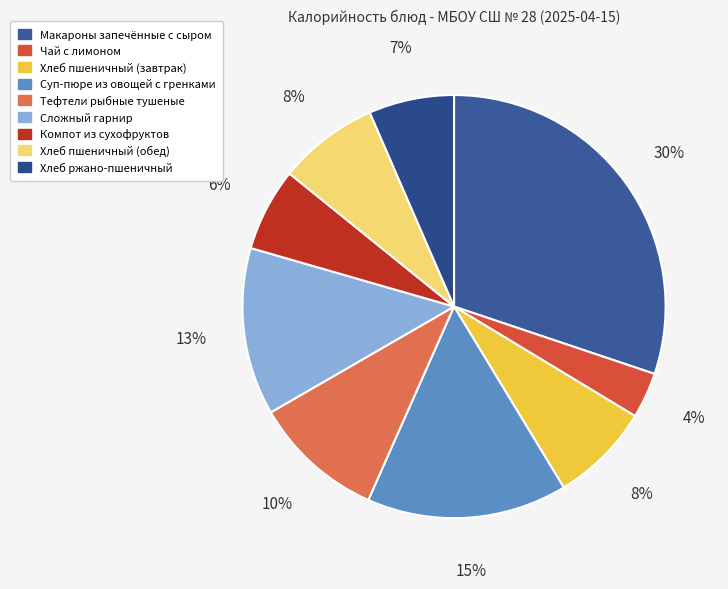

Is there a majority slice in this chart?

No